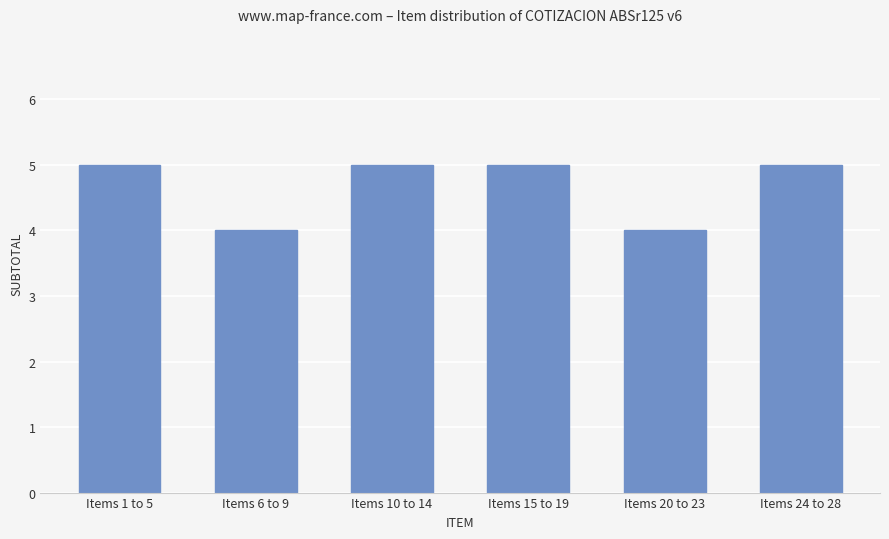

Reading left to right, list all the values displayed in this chart.

Items 1 to 5=5	Items 6 to 9=4	Items 10 to 14=5	Items 15 to 19=5	Items 20 to 23=4	Items 24 to 28=5